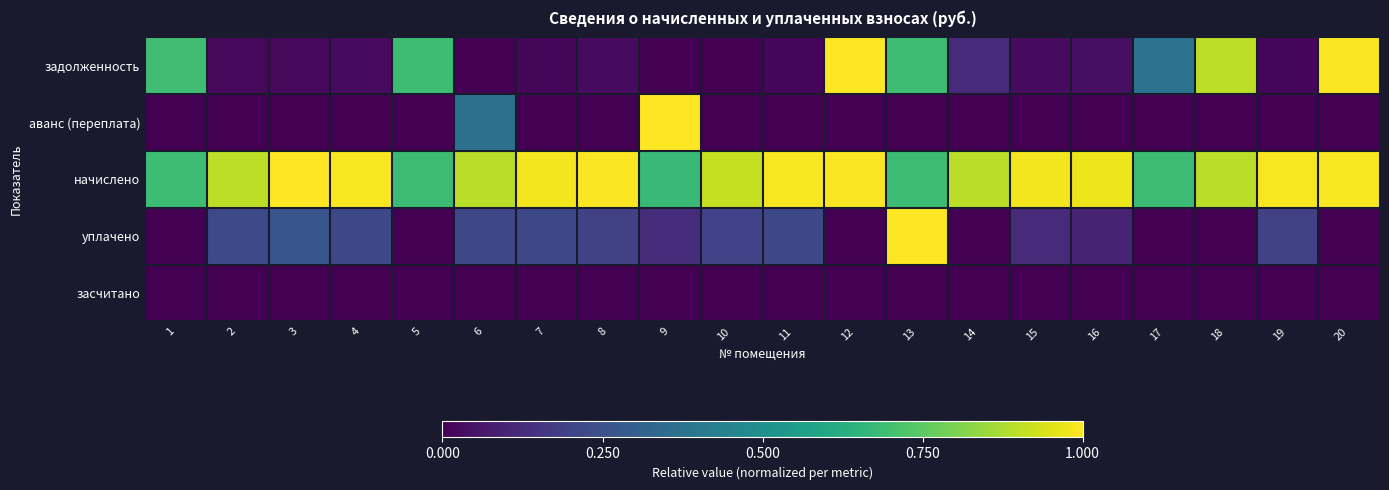

What is the spread (max minus min) of values at 7?

1.0